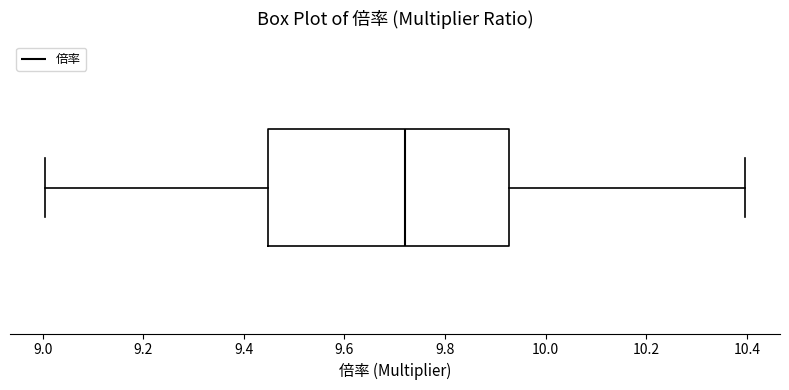

Where does the median line of the box sit on the x-axis? The values are not printed on the chart, so give them approximately, as read against the axis.

9.72